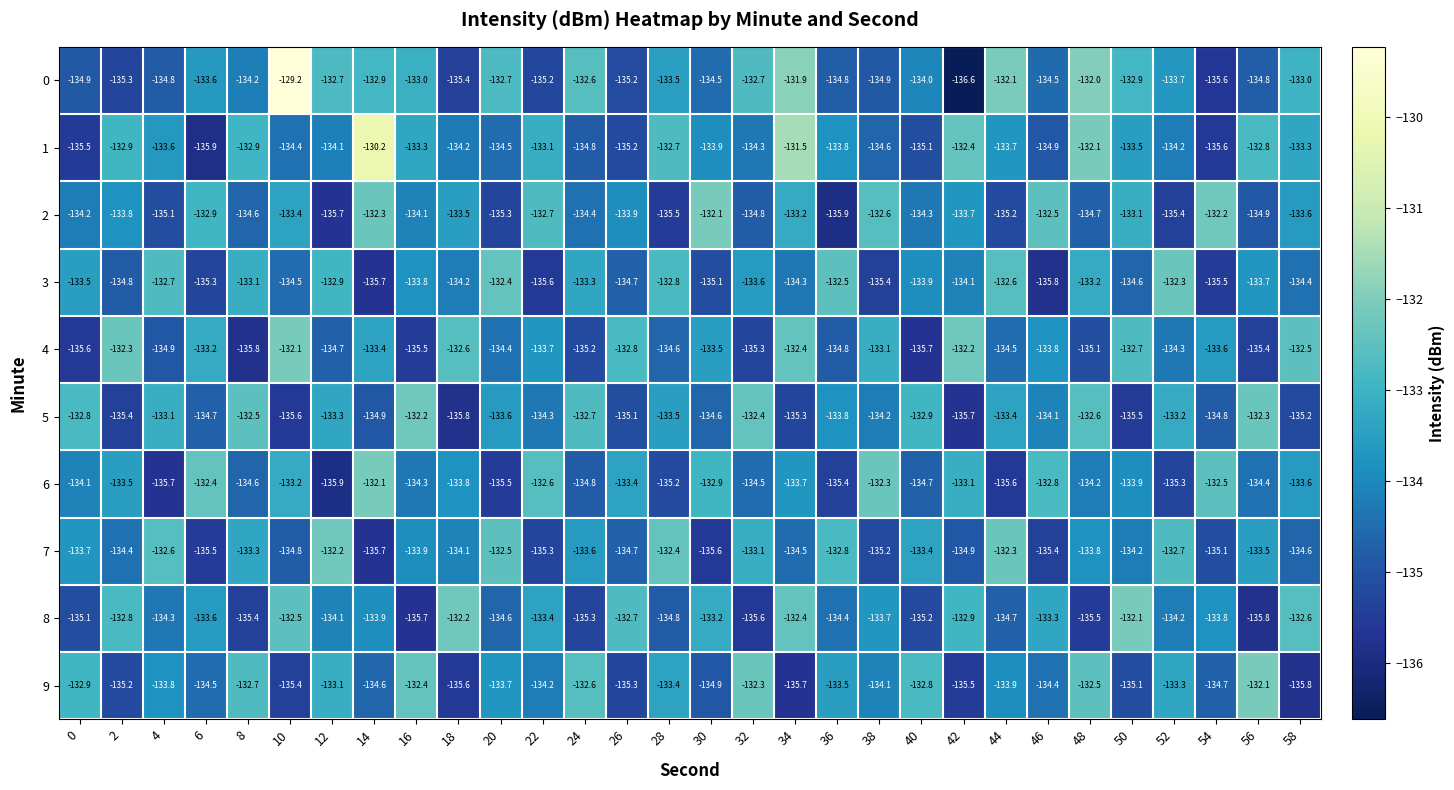

What is the difference between the highest and lowest values at 36?

3.4